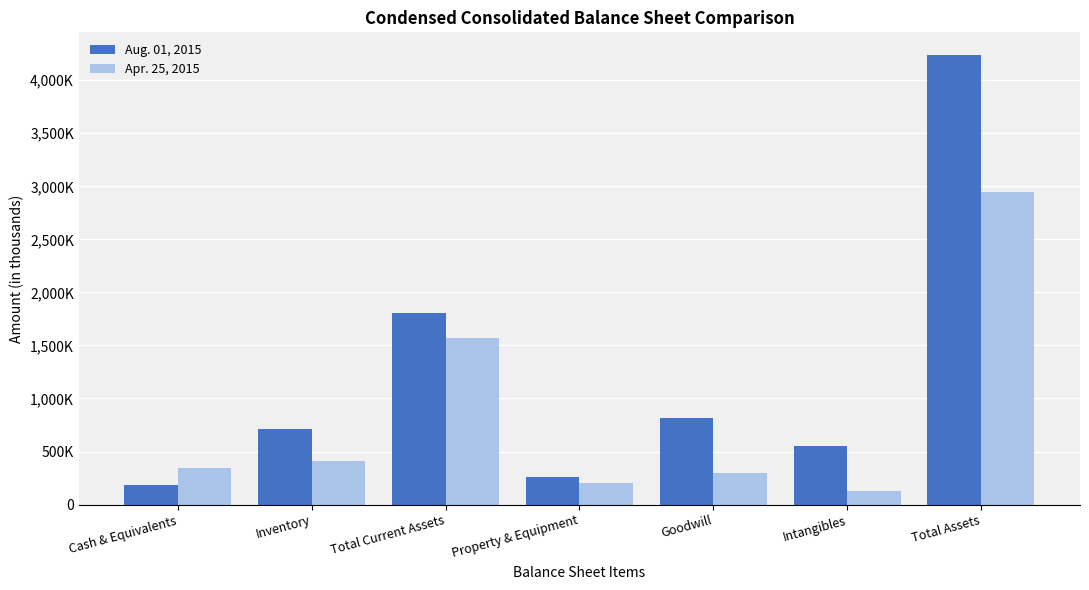

Does the chart contain stacked bars?

No